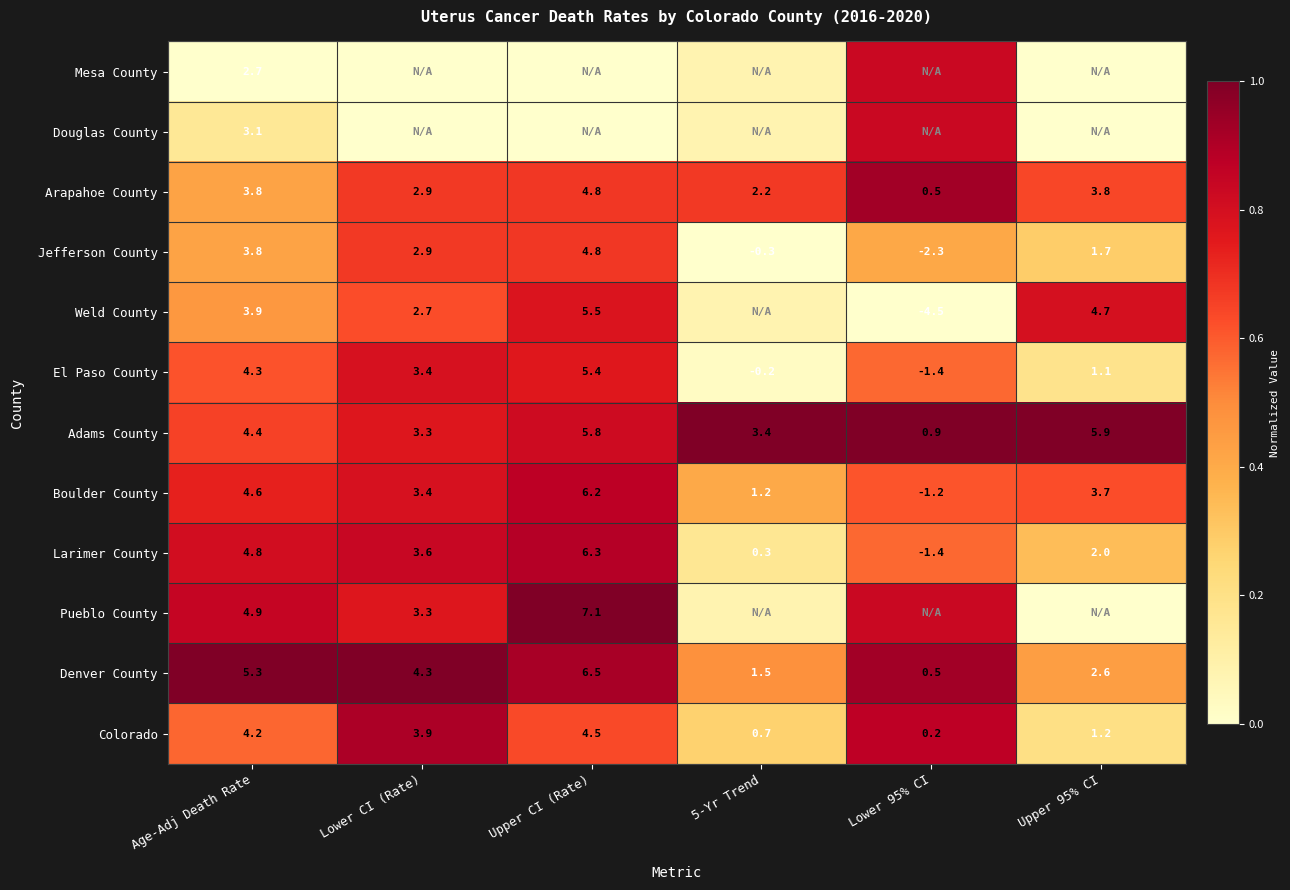

How many data points in Colorado are above 3?

3